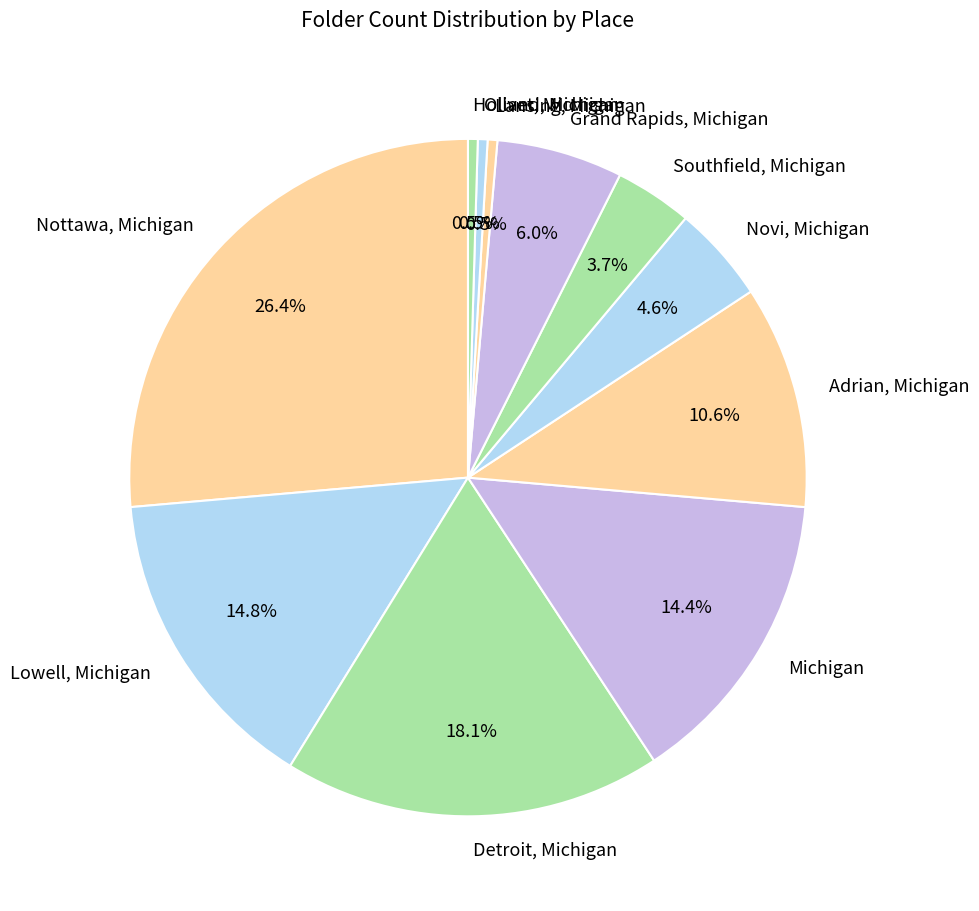

Is Novi, Michigan the majority of the pie?

No